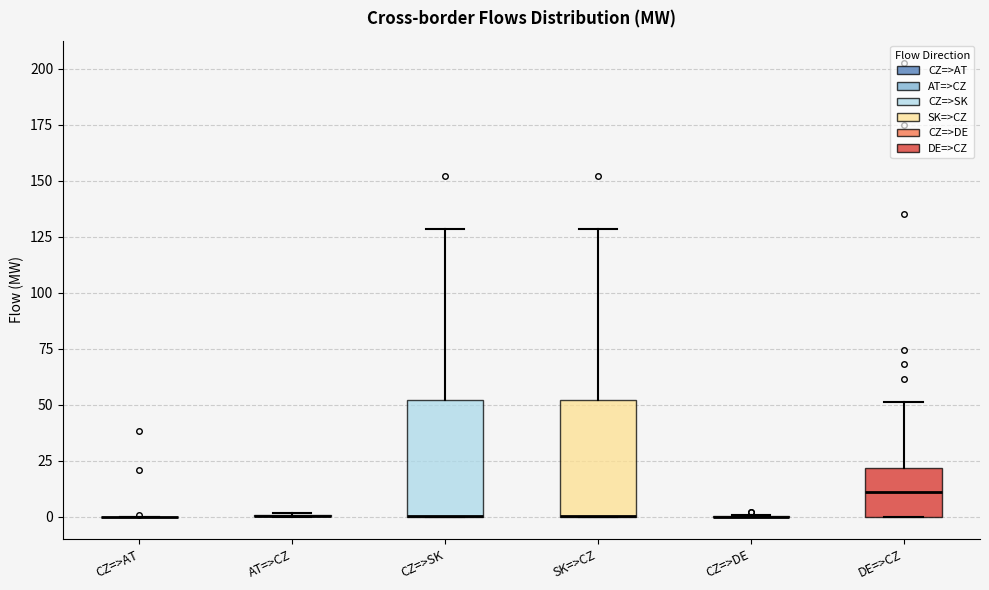

Reading left to right, transcribe this box plot: for each box, give where its median line is, the range the box spans, and where its two whiskers end, as read against the y-axis. The values are not printed on the chart, so give them approximately, as read against the axis.

CZ=>AT: box collapsed to a line at 0, whiskers 0 to 0
AT=>CZ: box collapsed to a line at 0, whiskers 0 to 0
CZ=>SK: median 0 (drawn on the box's lower edge), box 0 to 50, whiskers 0 to 130
SK=>CZ: median 0 (drawn on the box's lower edge), box 0 to 50, whiskers 0 to 130
CZ=>DE: box collapsed to a line at 0, whiskers 0 to 0
DE=>CZ: median 10, box 0 to 20, whiskers 0 to 50